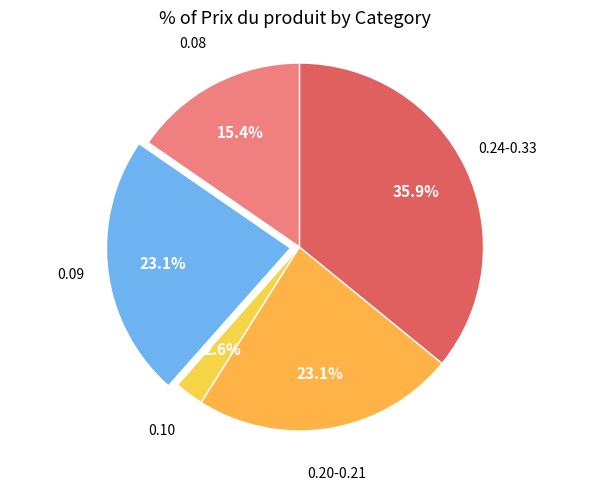

To the nearest percent, what is the average slice percentage?

20%